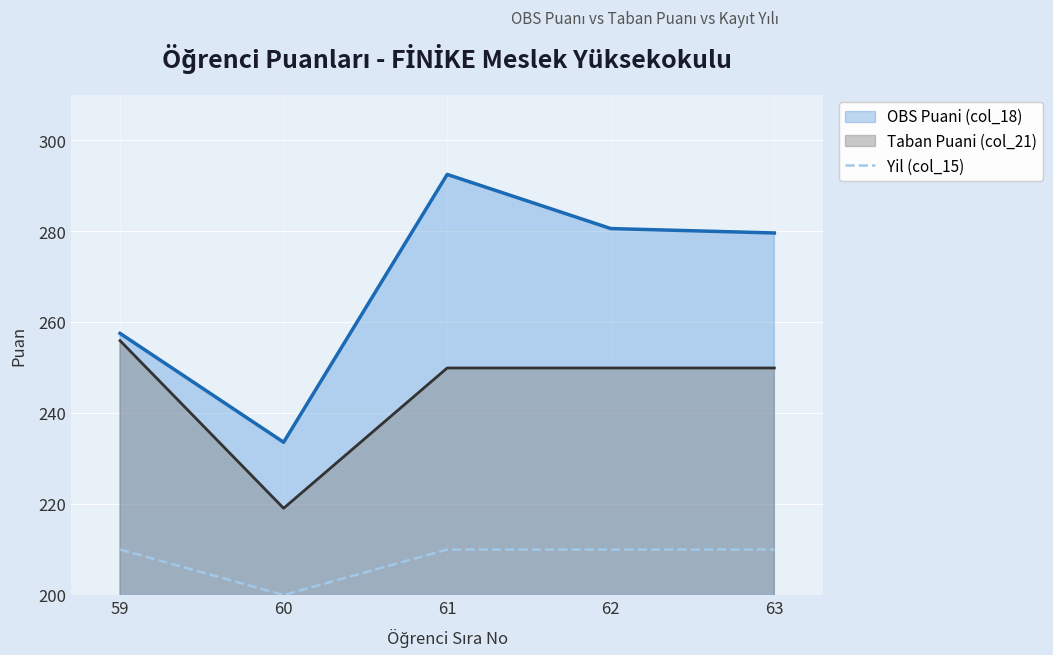

What is the greatest value displayed?

292.5